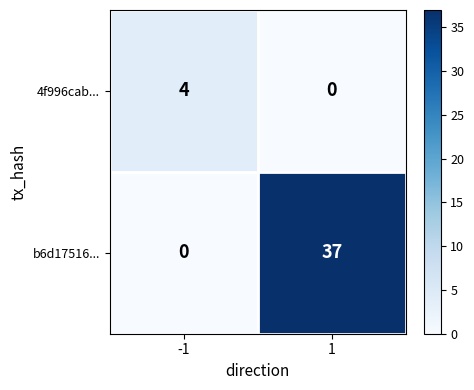

What is the approximate value of b6d17516... at 1?

37